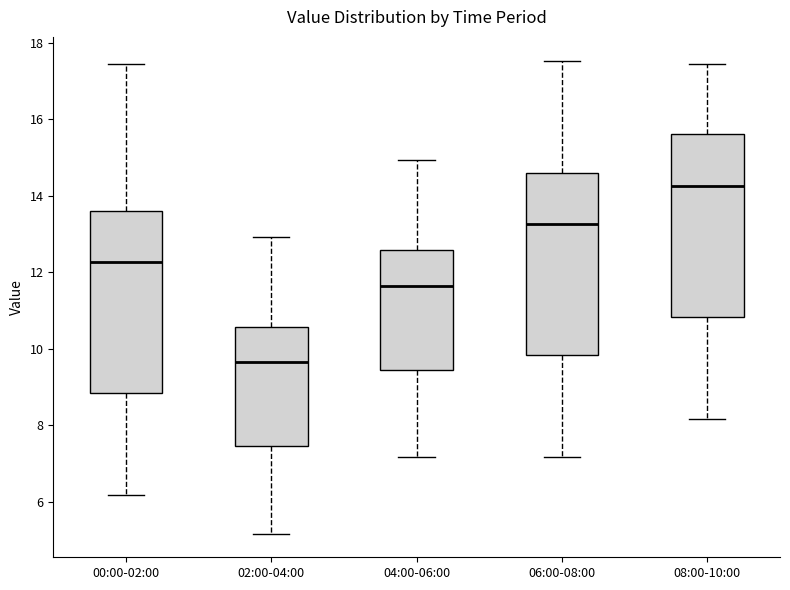

Which box's median line is the lowest?

02:00-04:00